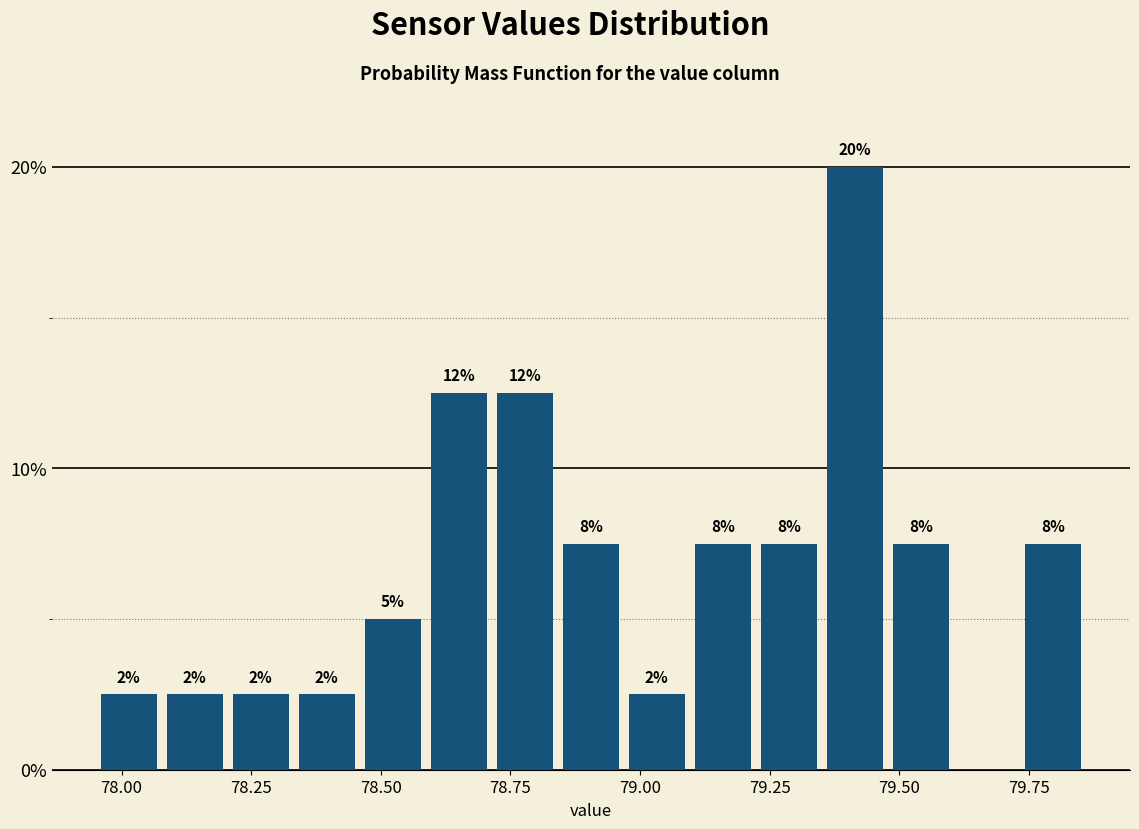

Around what value on the x-axis is the tallest bar? Give the approximate position of its centre, as read against the axis.

79.40